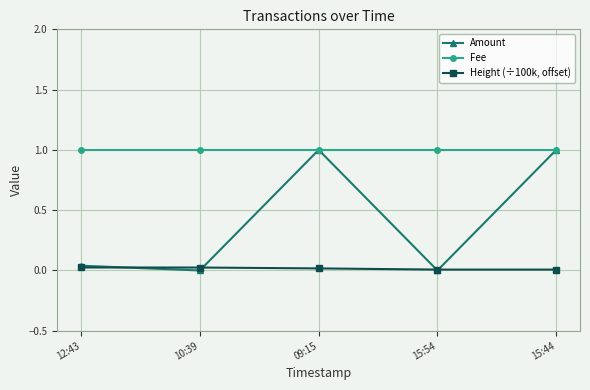

What is the maximum value shown in the chart?

1.0